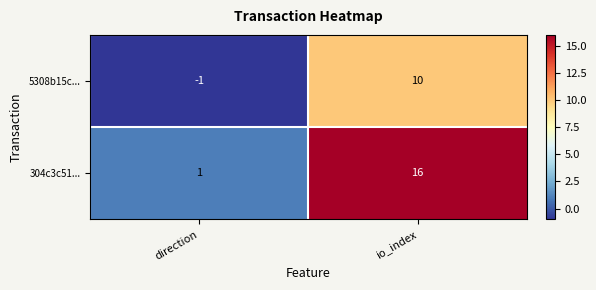

Rank the series at io_index from lowest to highest value.

5308b15c..., 304c3c51...